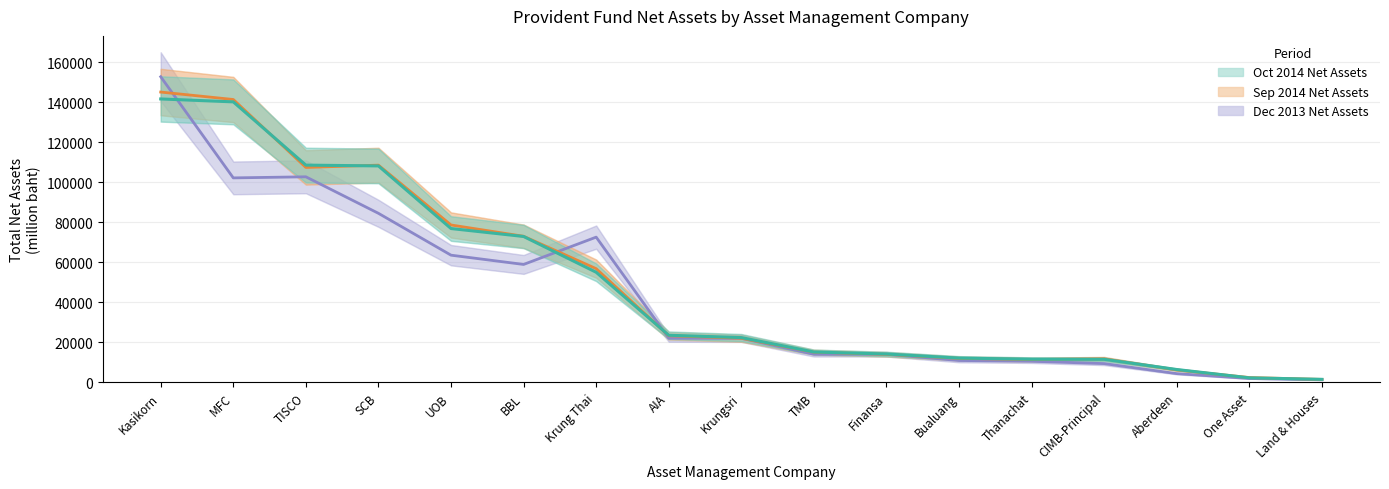

Where does the Sep 2014 Net Assets series first go above 22073?

Kasikorn